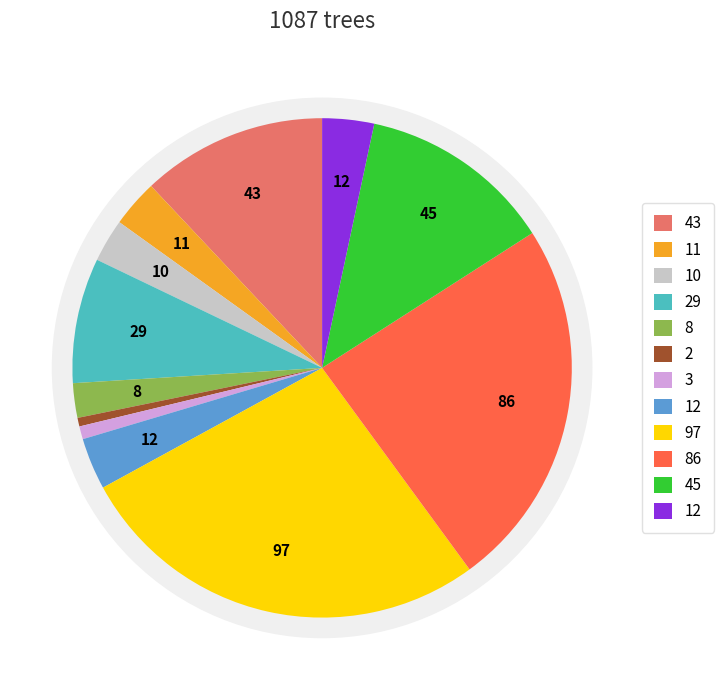

Is there any slice that represents more than half of the pie?

No